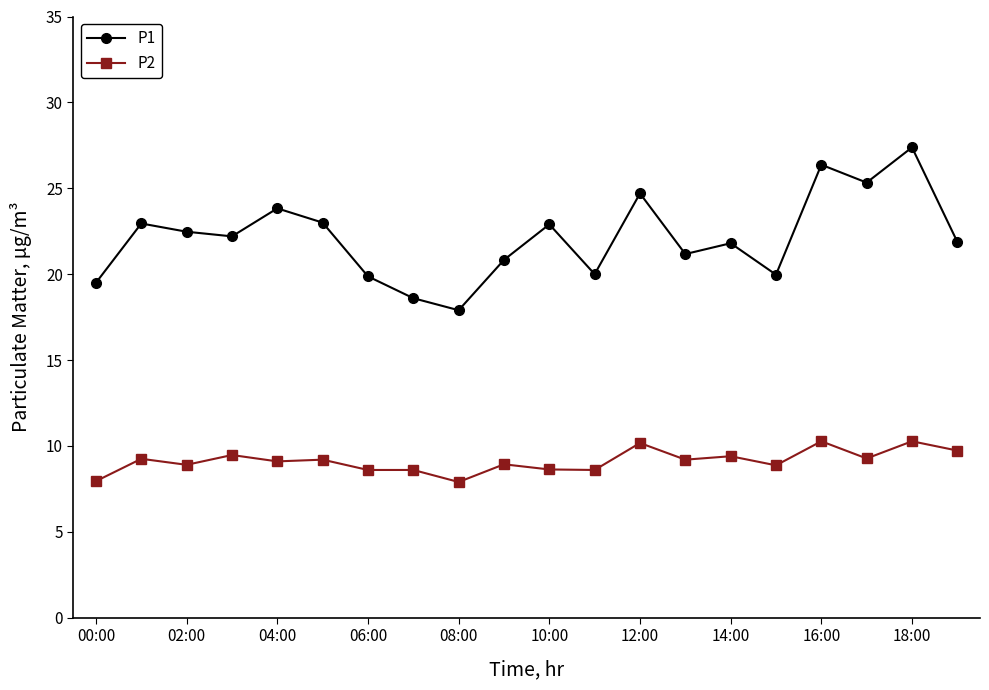

What is the value of the P2 point at the 10th from the left?

8.9